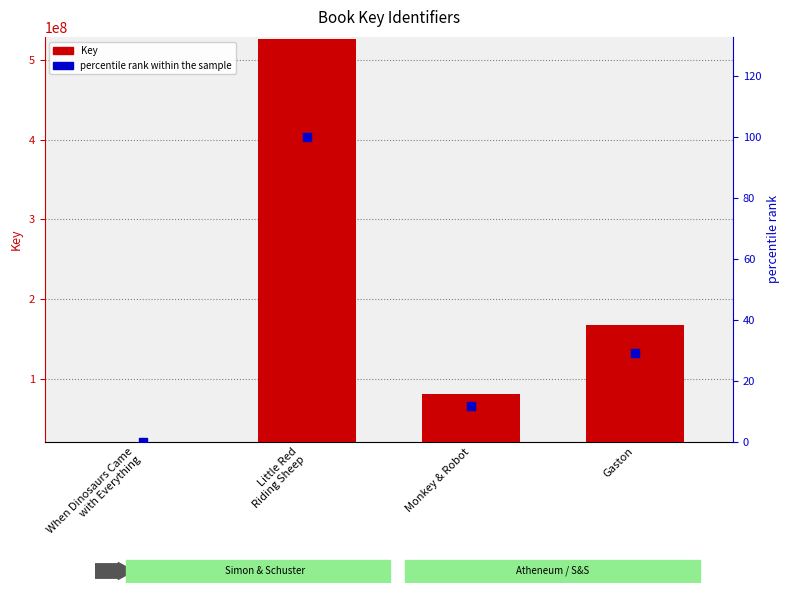

Is the value of percentile rank within the sample at When Dinosaurs Came
with Everything greater than the value of Key at Little Red
Riding Sheep?

No